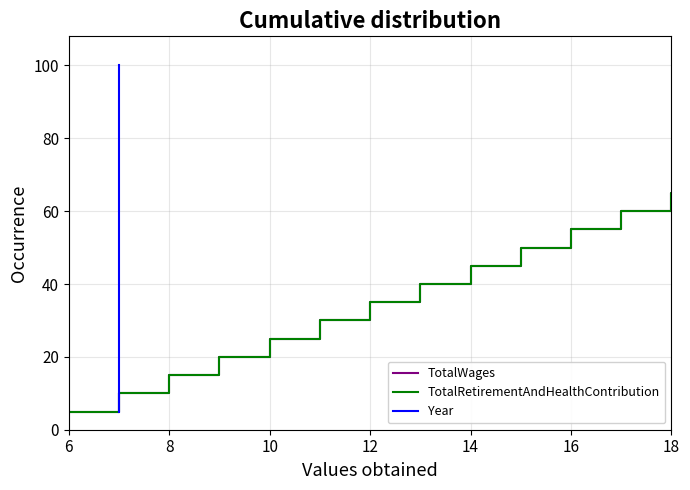

The value of TotalRetirementAndHealthContribution at 14 is 79.3. True or false?

False